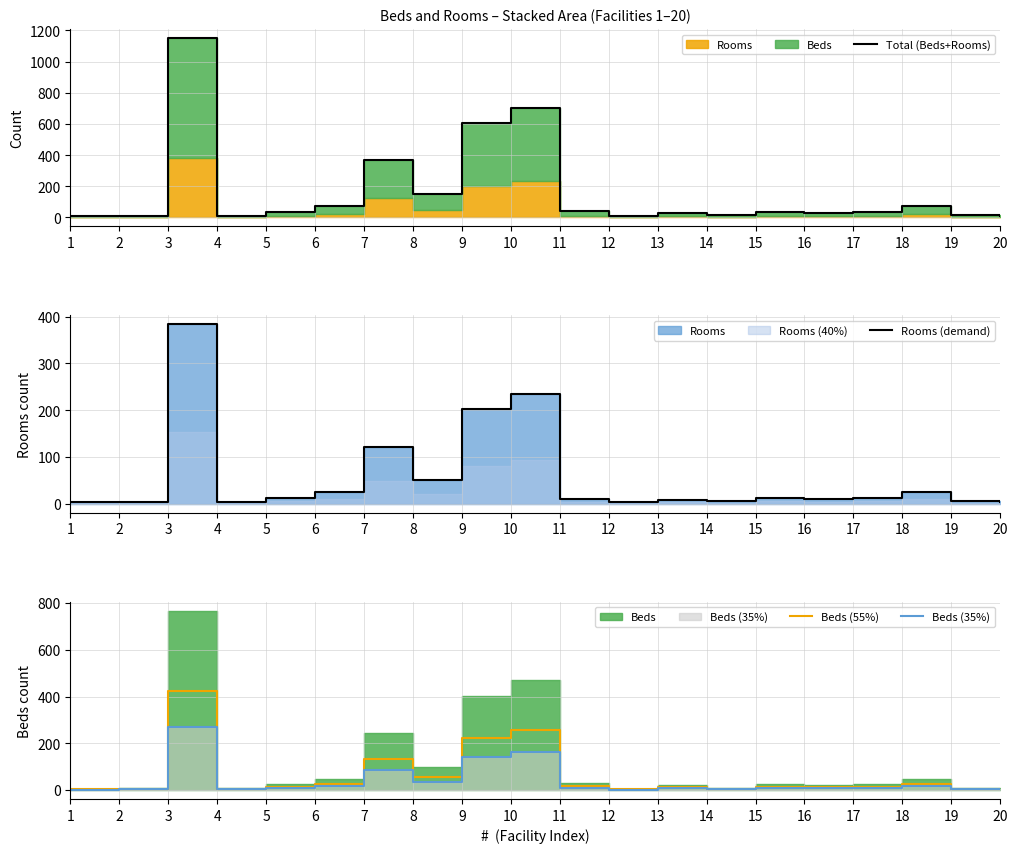

True or false: Rooms (demand) and Total (Beds+Rooms) cross at least once.

False